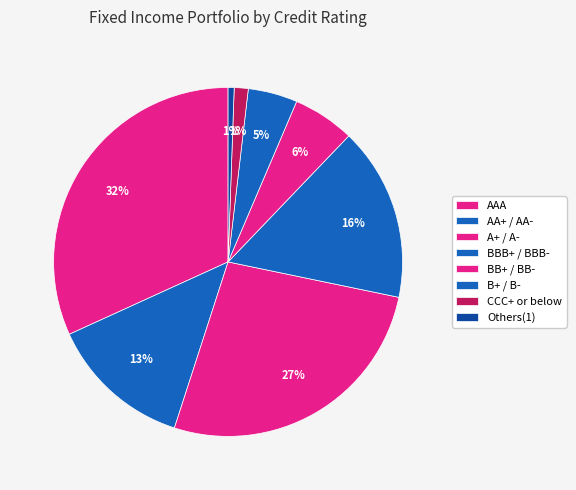

Do A+ / A- and BB+ / BB- together represent more than half of the pie?

No